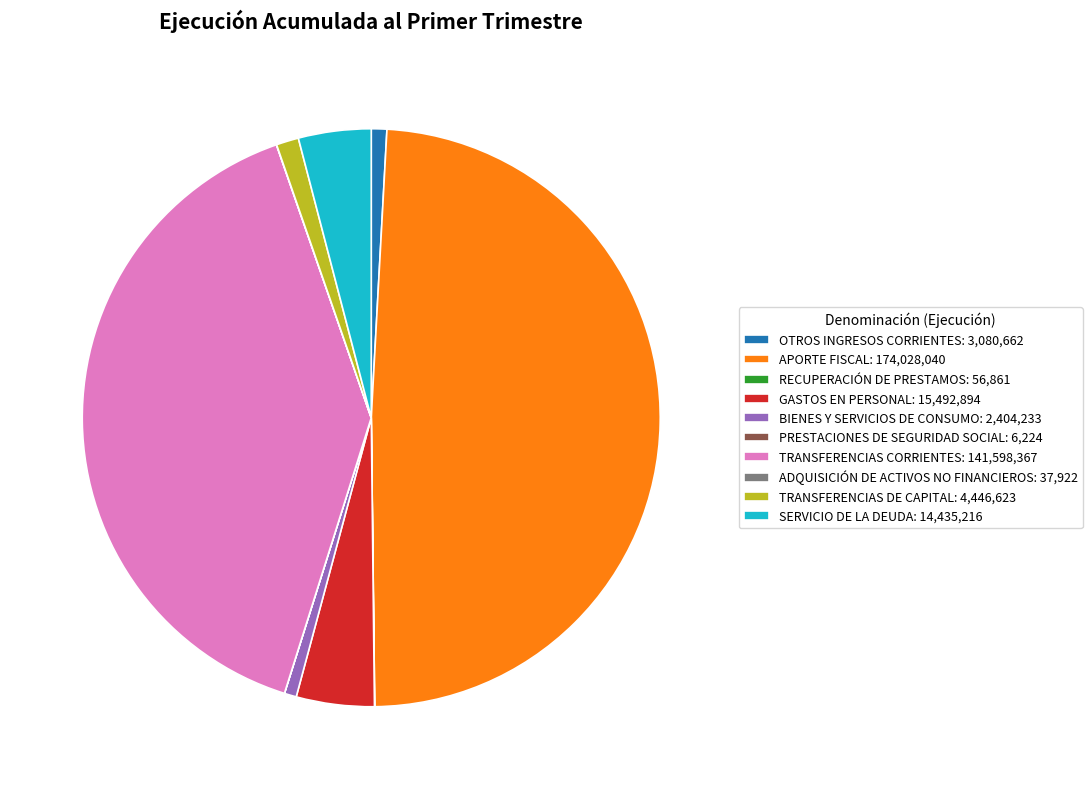

Is there a majority slice in this chart?

No